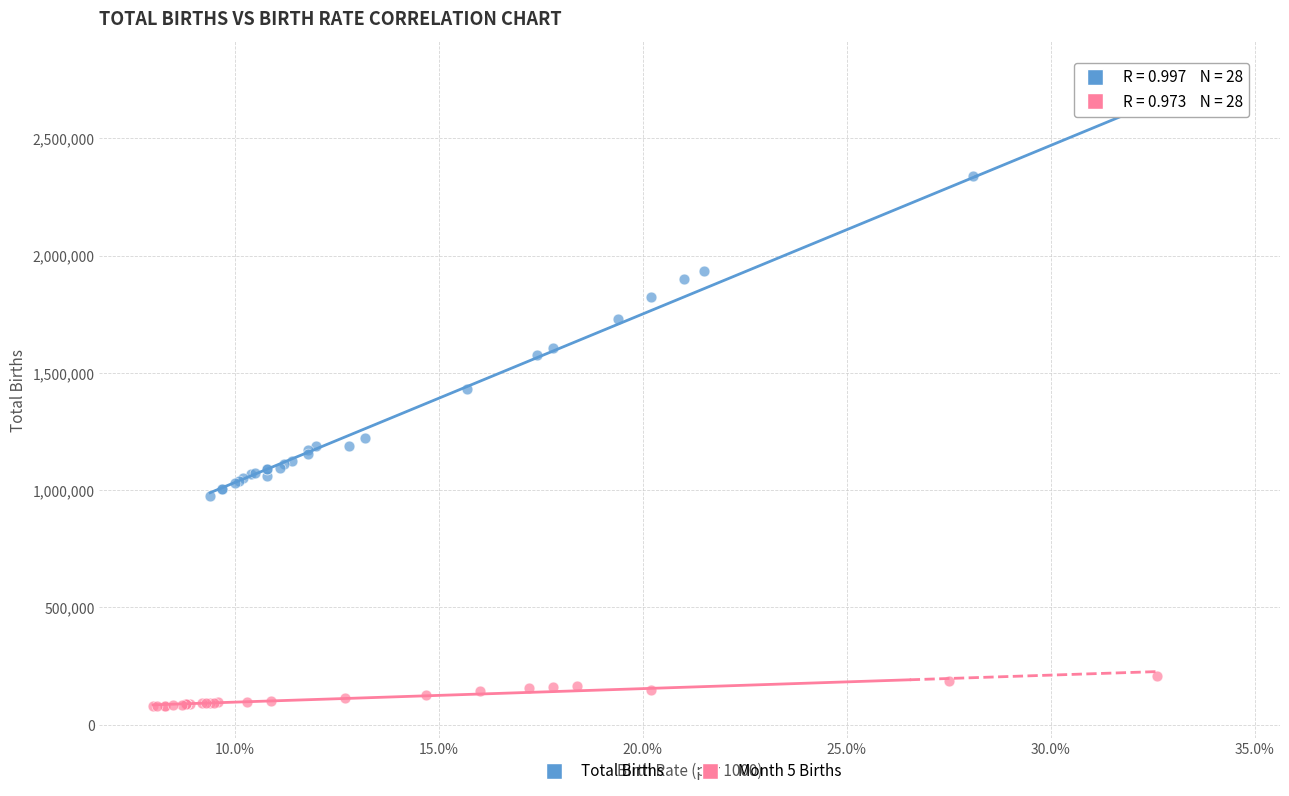

Which series contains the highest Y value?

Total Births